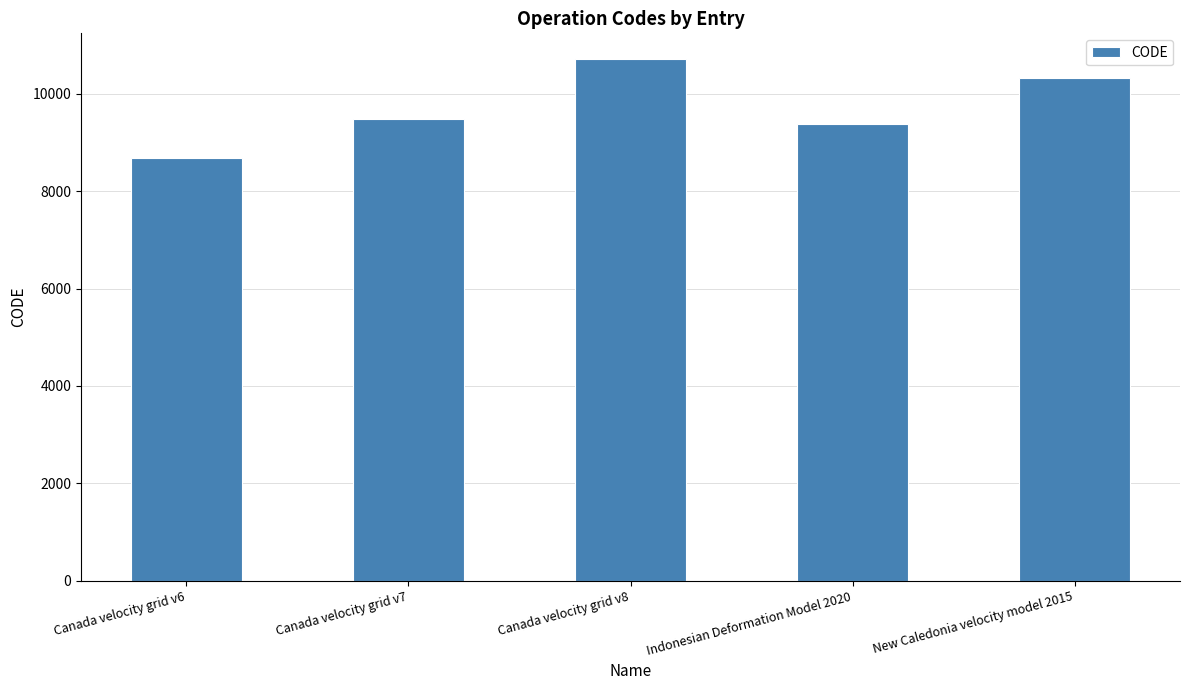

What is the change in value from Canada velocity grid v6 to Indonesian Deformation Model 2020?

+699